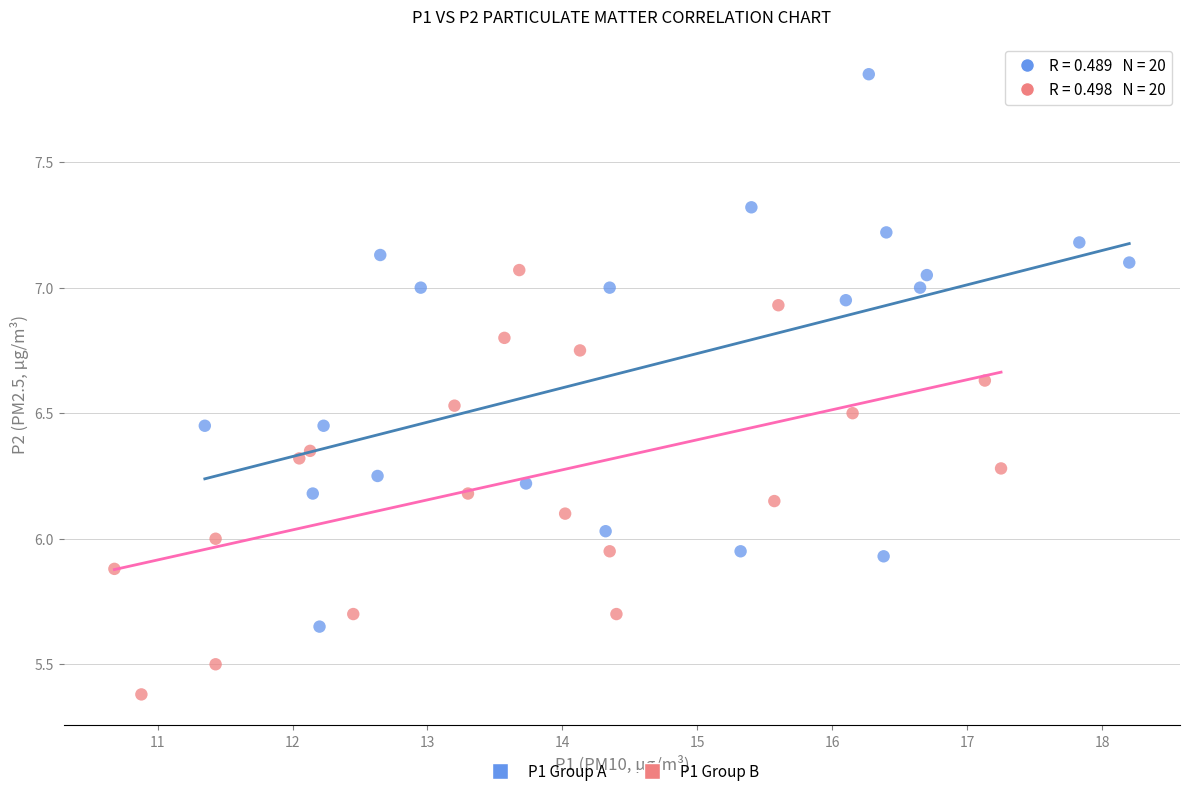

Which series reaches the maximum Y coordinate?

P1 Group A